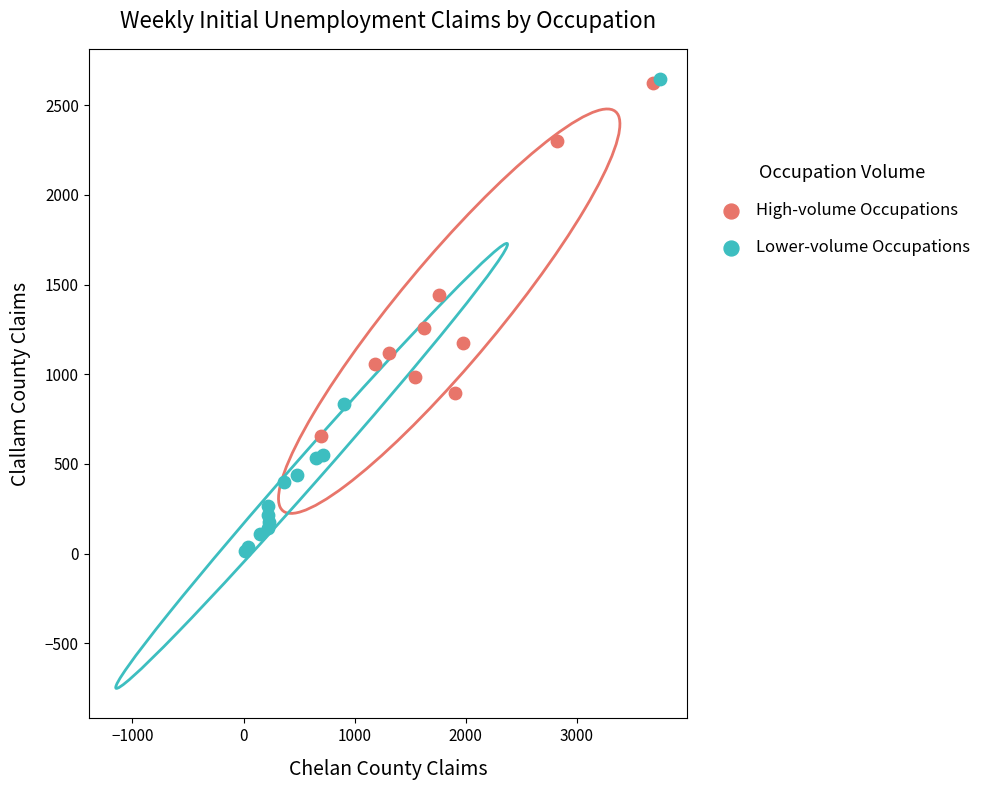

Which series contains the lowest Y value?

Lower-volume Occupations